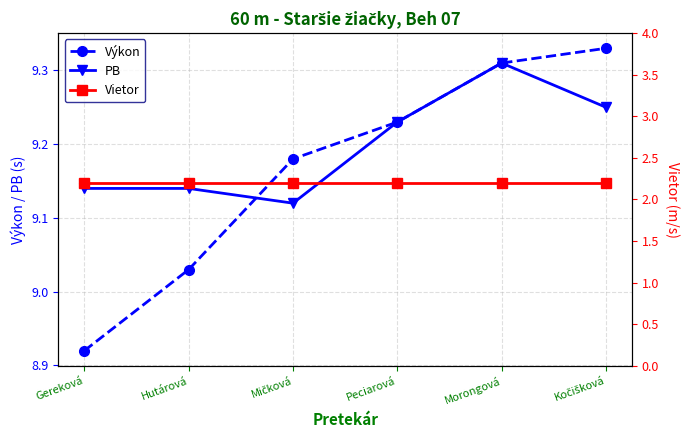

How many lines are shown in the chart?

3